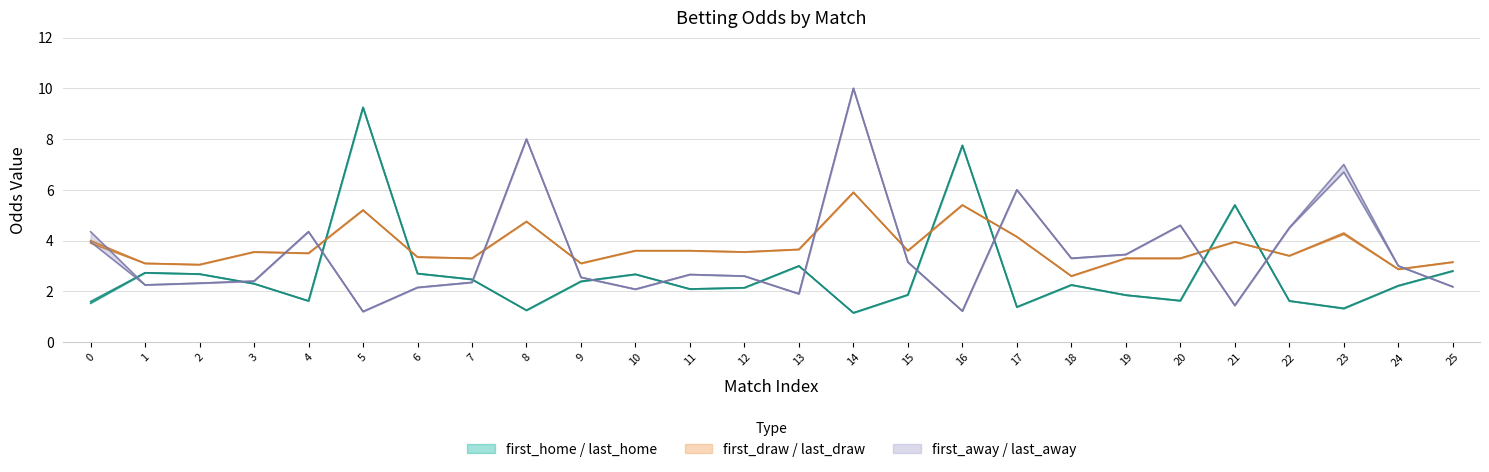

How many categories are shown in the chart?

26